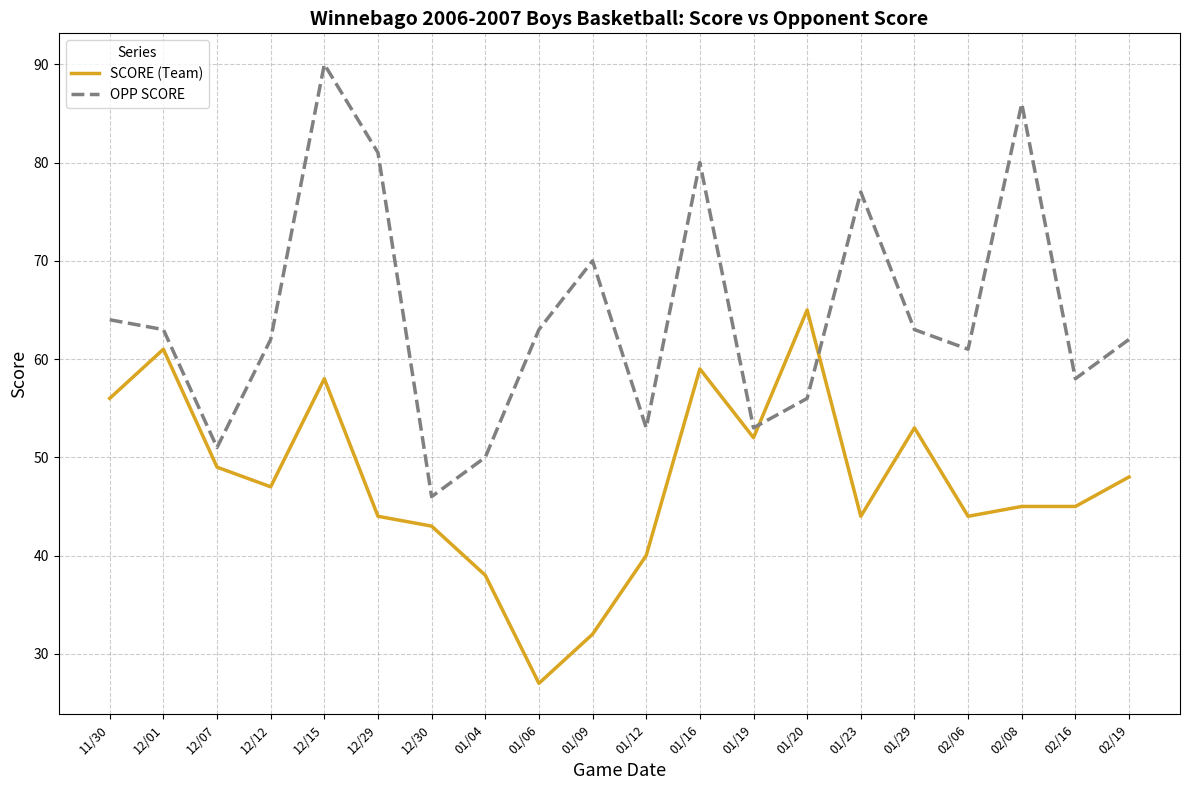

How many lines are shown in the chart?

2